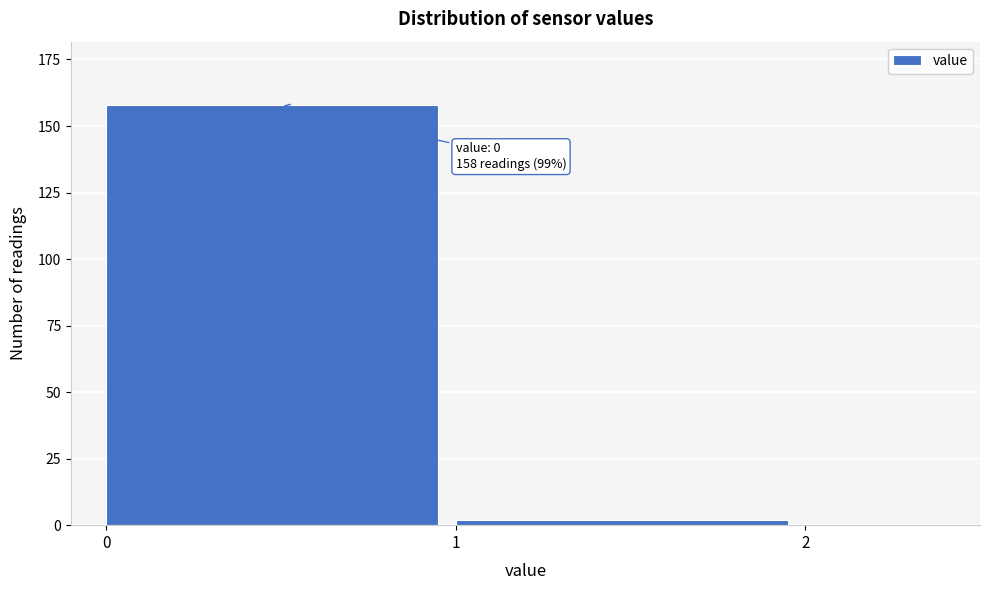

Reading left to right, what are all the values shown in this chart?

0=158	1=2	2=0